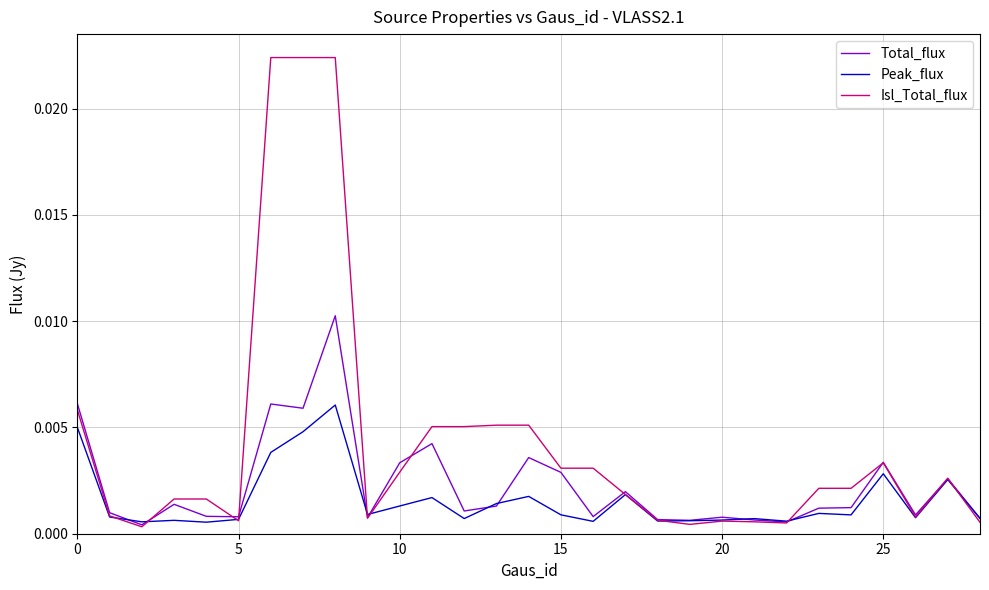

Which series has the largest range (max minus min)?

Isl_Total_flux